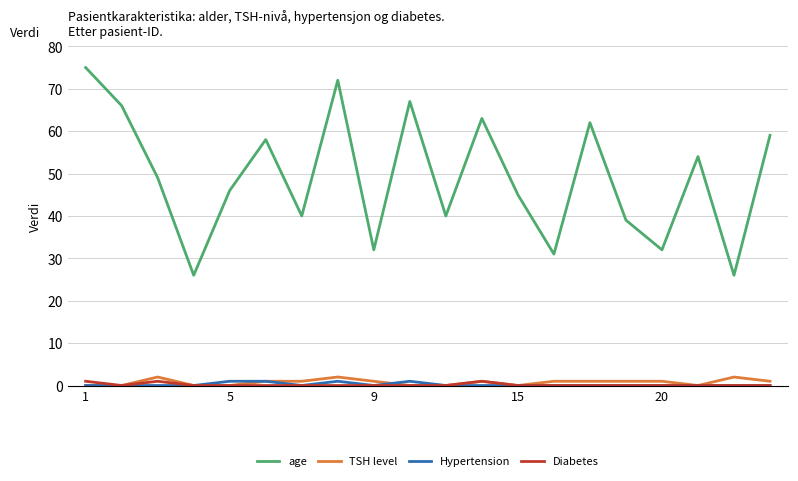

True or false: Hypertension and age intersect in this chart.

False